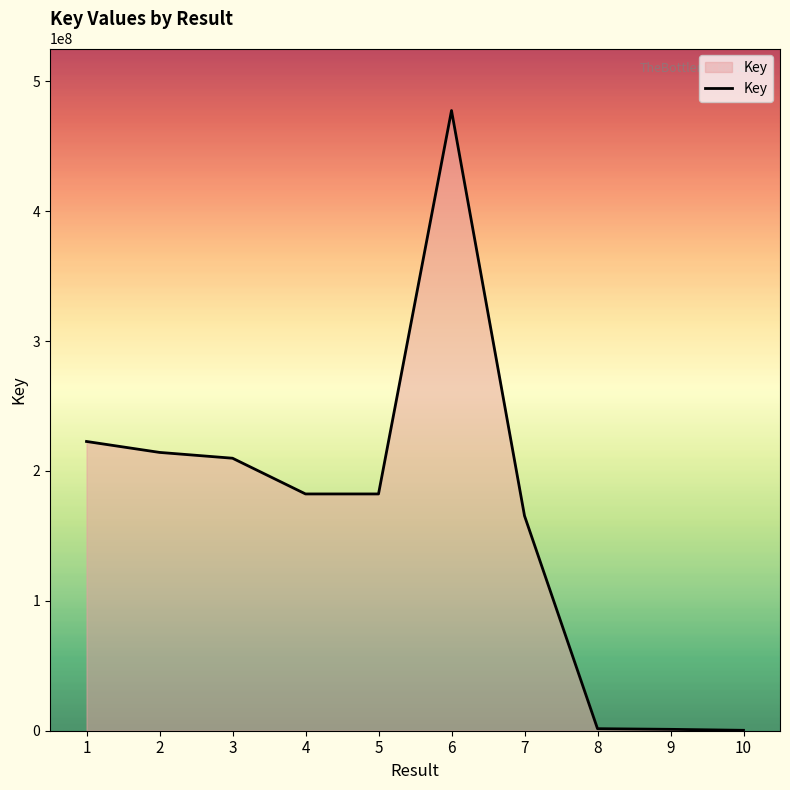

What is the change in value from 1 to 6?

+254844415